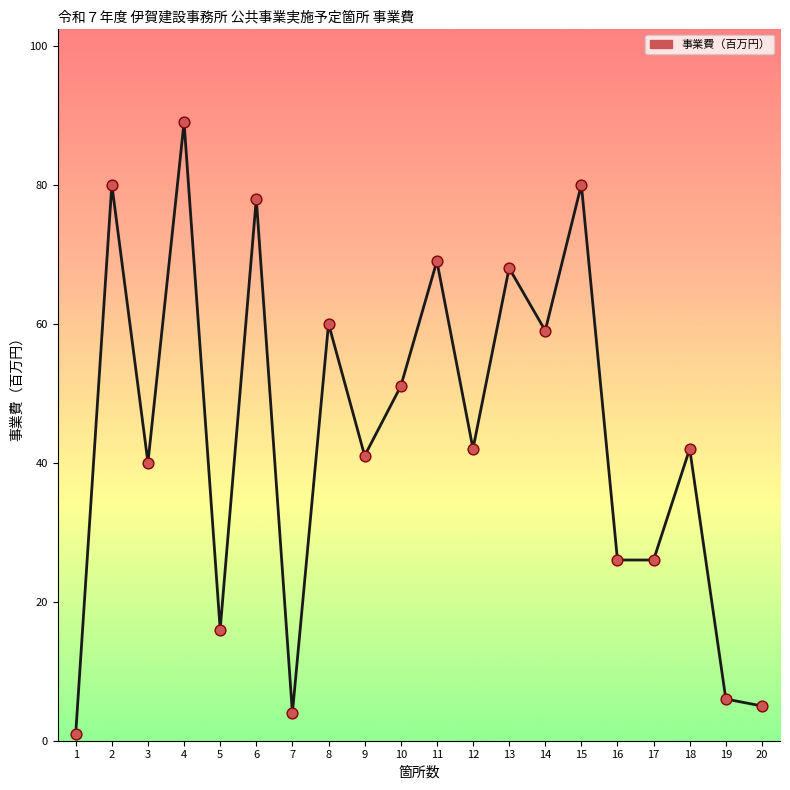

What is the change in value from 9 to 12?

+1